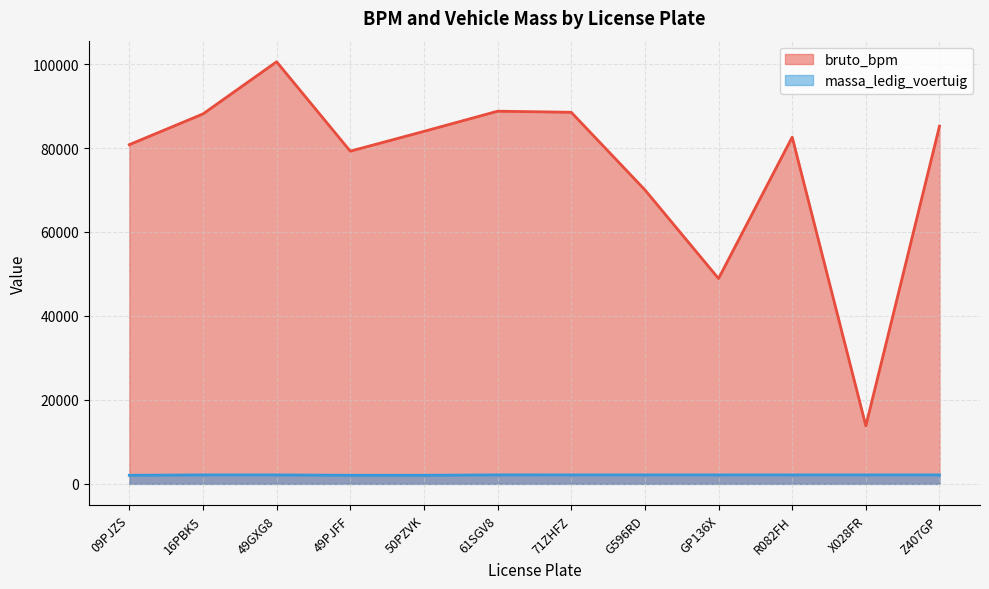

What is the difference between the maximum and minimum values in the massa_ledig_voertuig series?

90